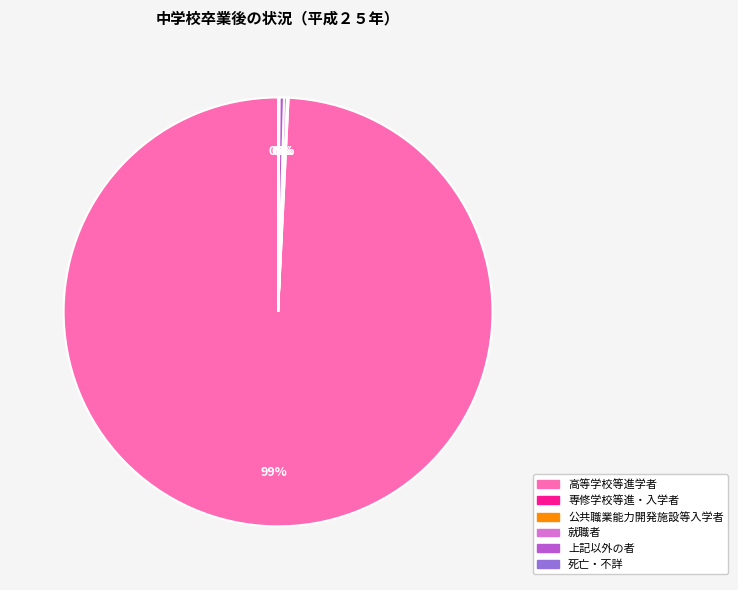

To the nearest percent, what is the average slice percentage?

17%